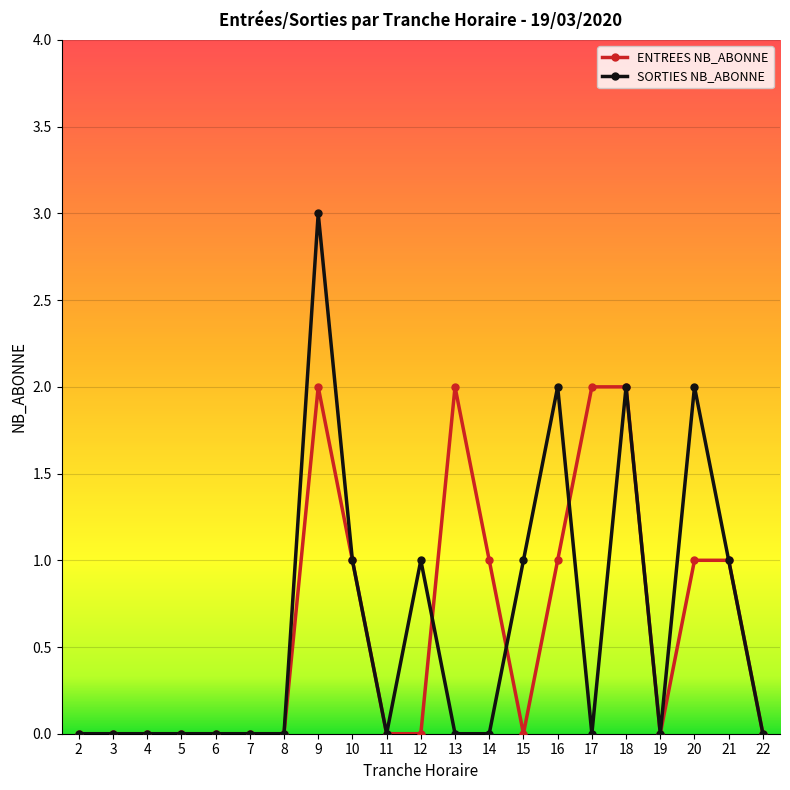

How many categories are shown in the chart?

21